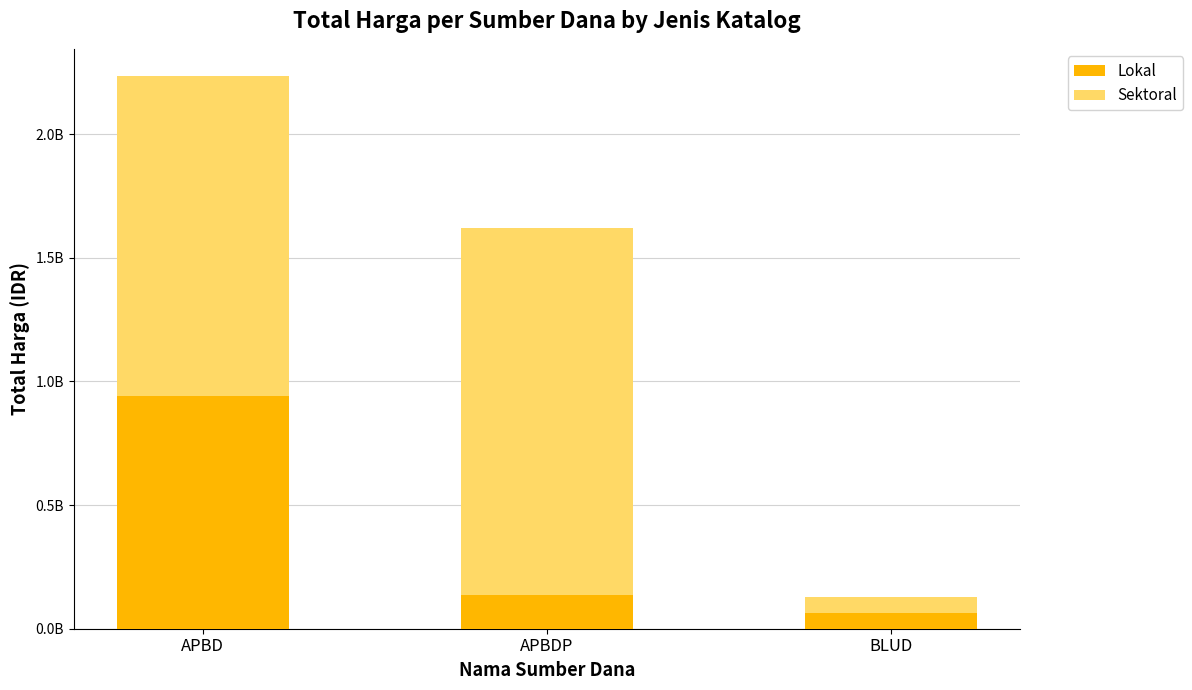

Which series has the largest range (max minus min)?

Sektoral